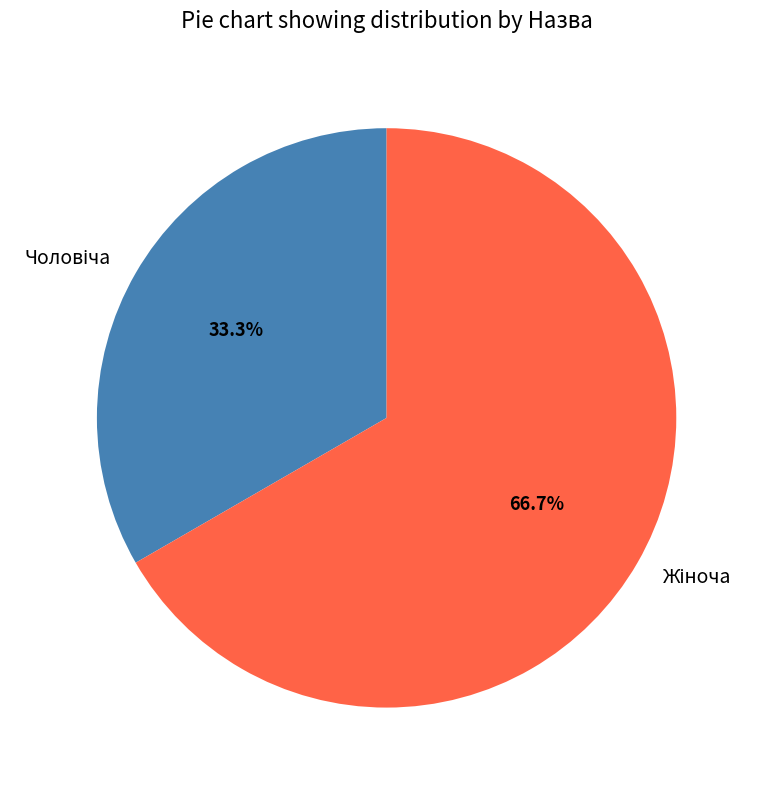

What percentage is NOT represented by Жіноча?

33.3%